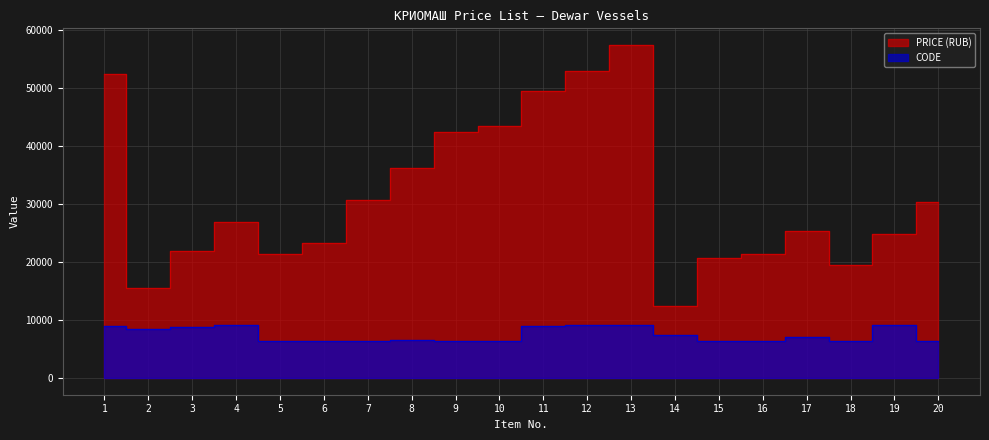

At which category is the sum across all series the highest?

13